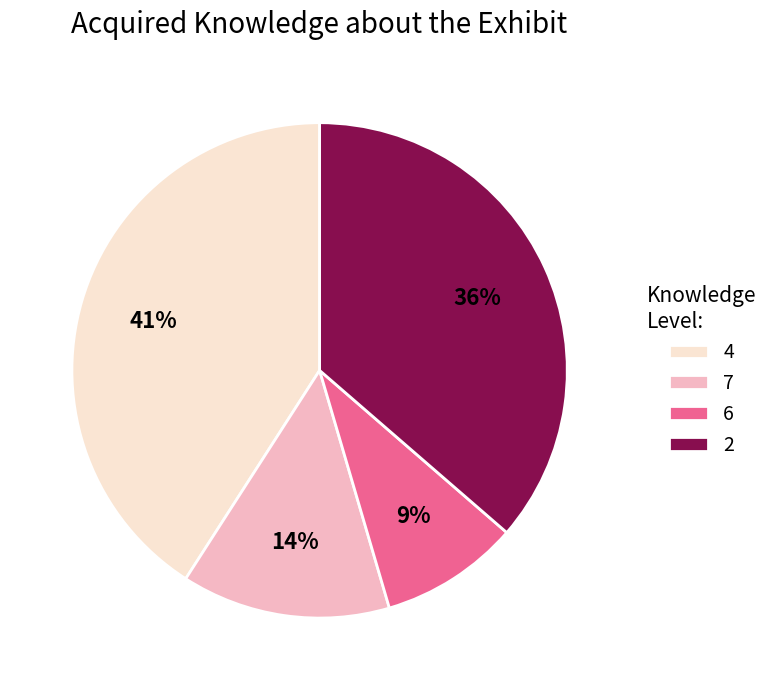

Count the number of slices in the pie.

4